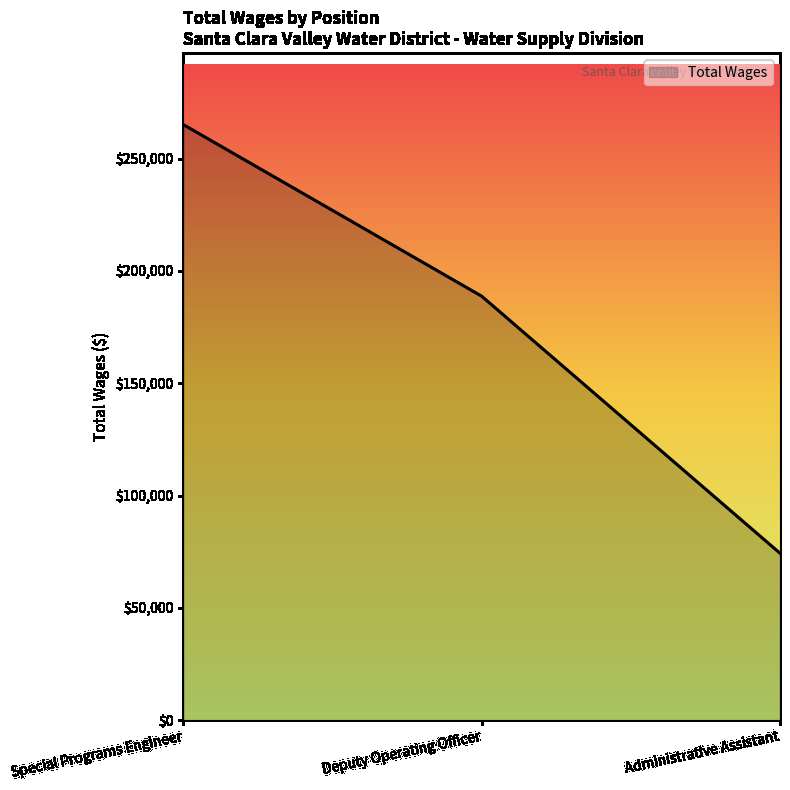

The value at Special Programs Engineer is 265161. True or false?

True